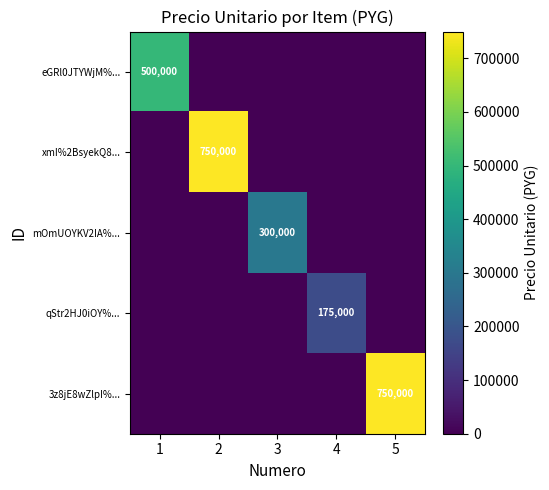

What is the difference between the highest and lowest values at 5?

750000